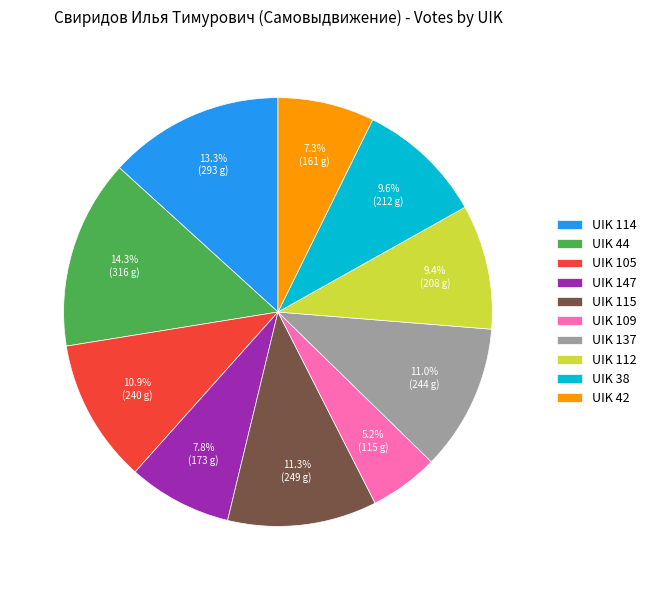

How many slices are in this pie chart?

10